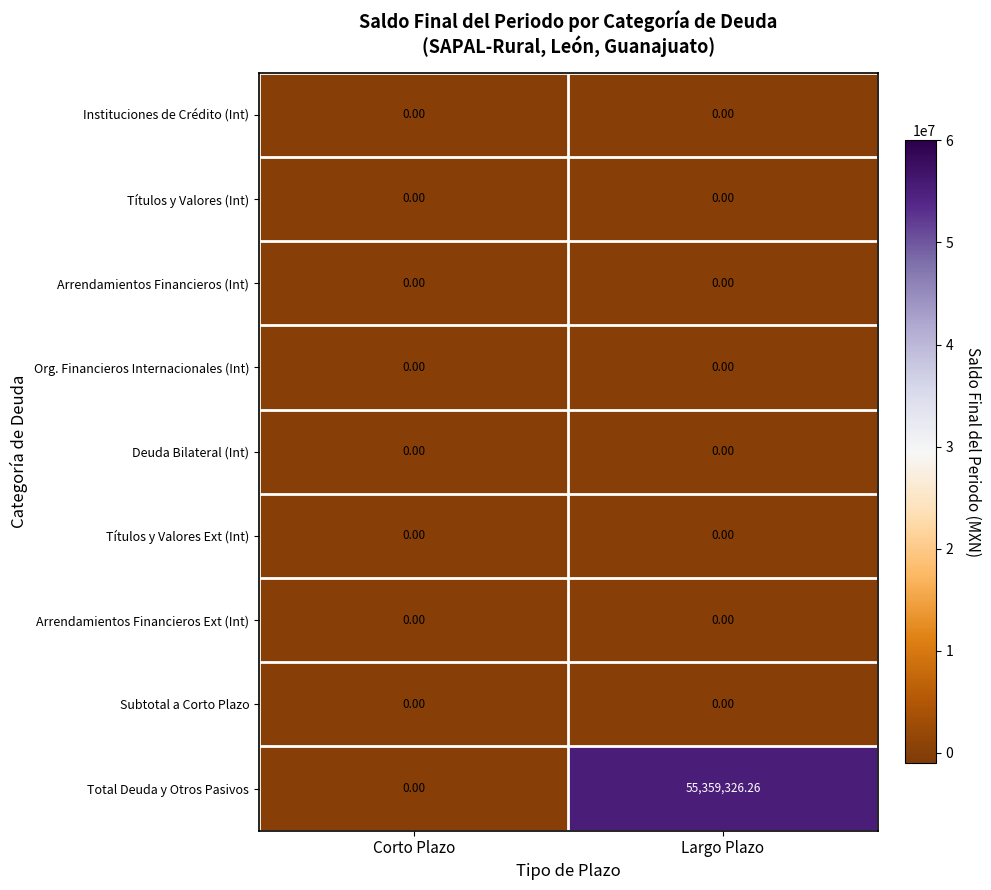

Between Corto Plazo and Largo Plazo, which series saw the biggest shift?

Total Deuda y Otros Pasivos